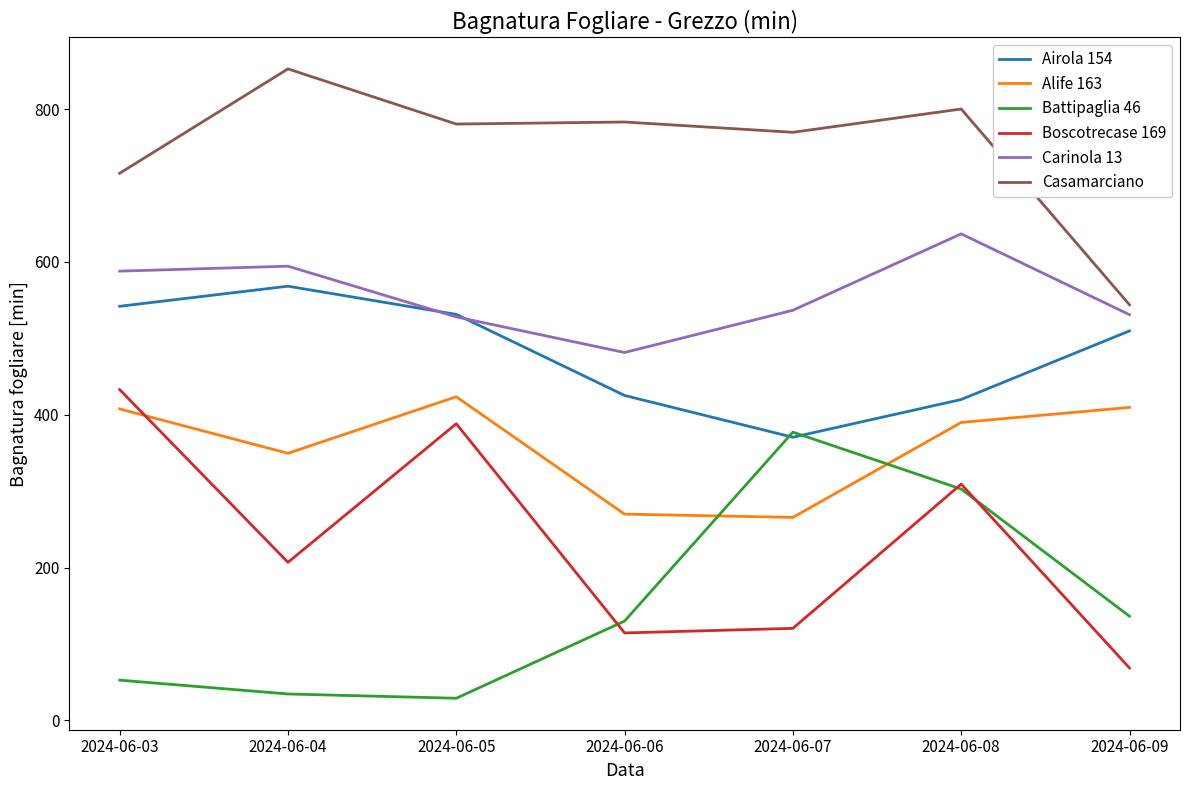

True or false: Battipaglia 46 and Boscotrecase 169 cross at least once.

True